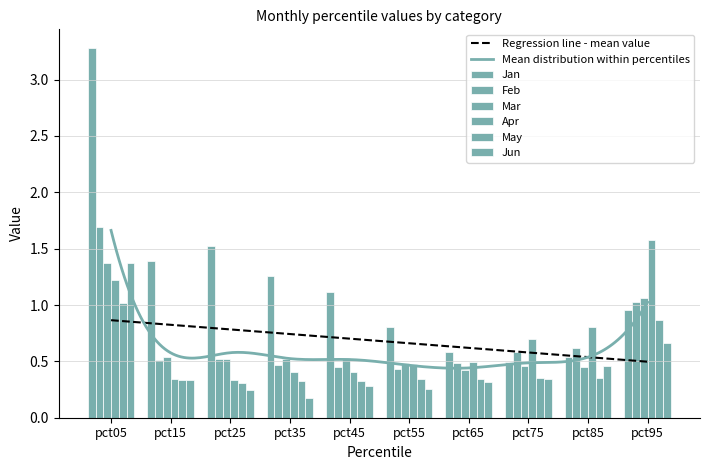

Which series has the largest total across all categories?

Jan